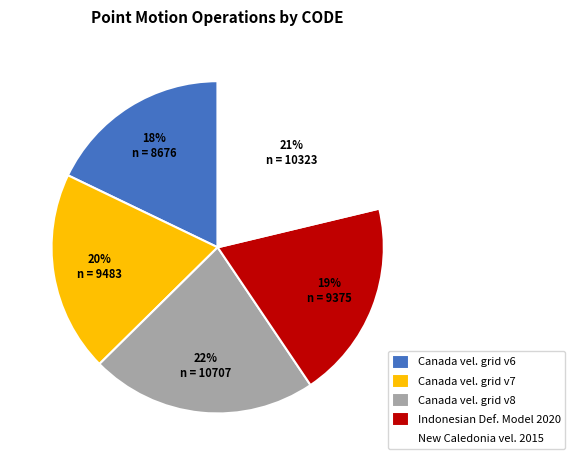

Do Canada vel. grid v7 and Canada vel. grid v8 together represent more than half of the pie?

No